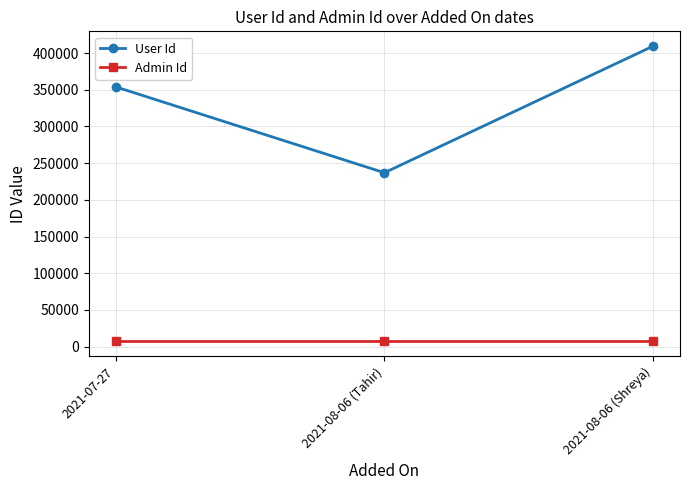

What is the lowest value of the User Id series?

236934